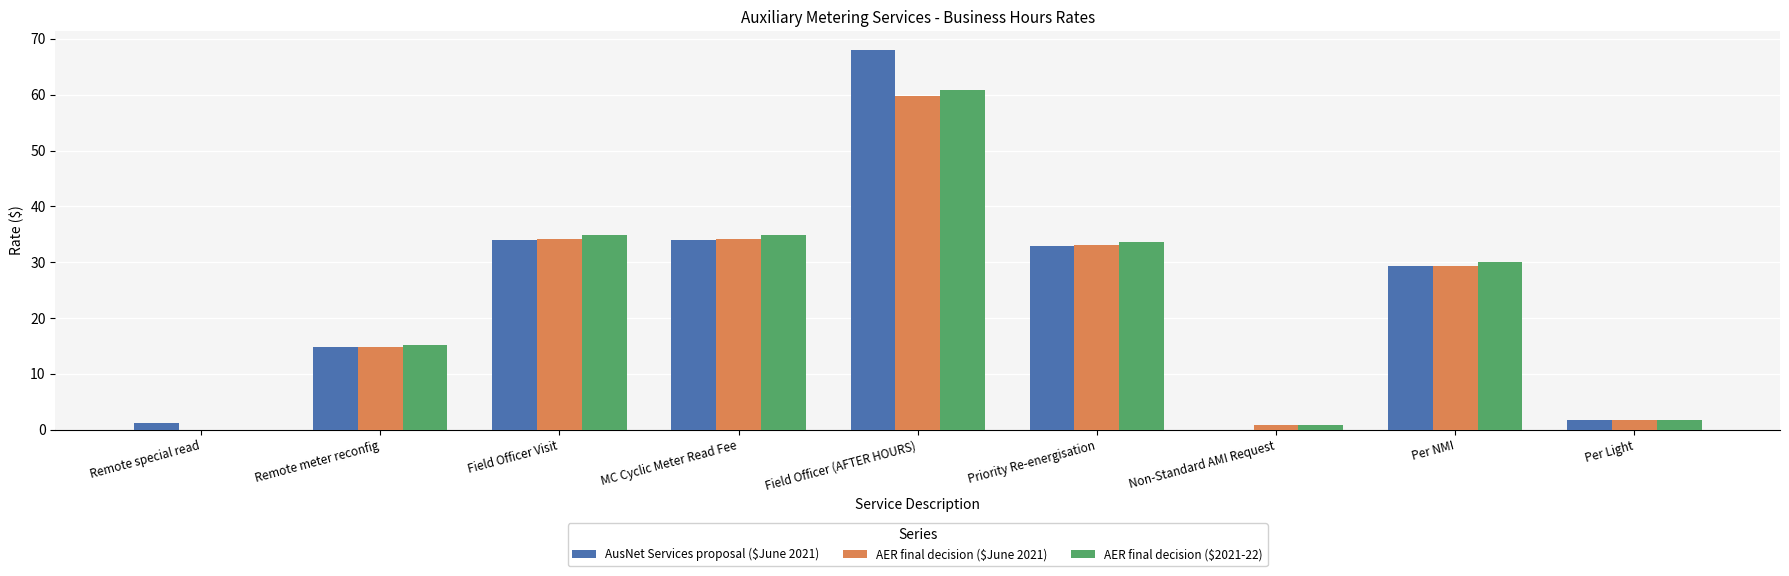

What is the maximum value shown in the chart?

67.9